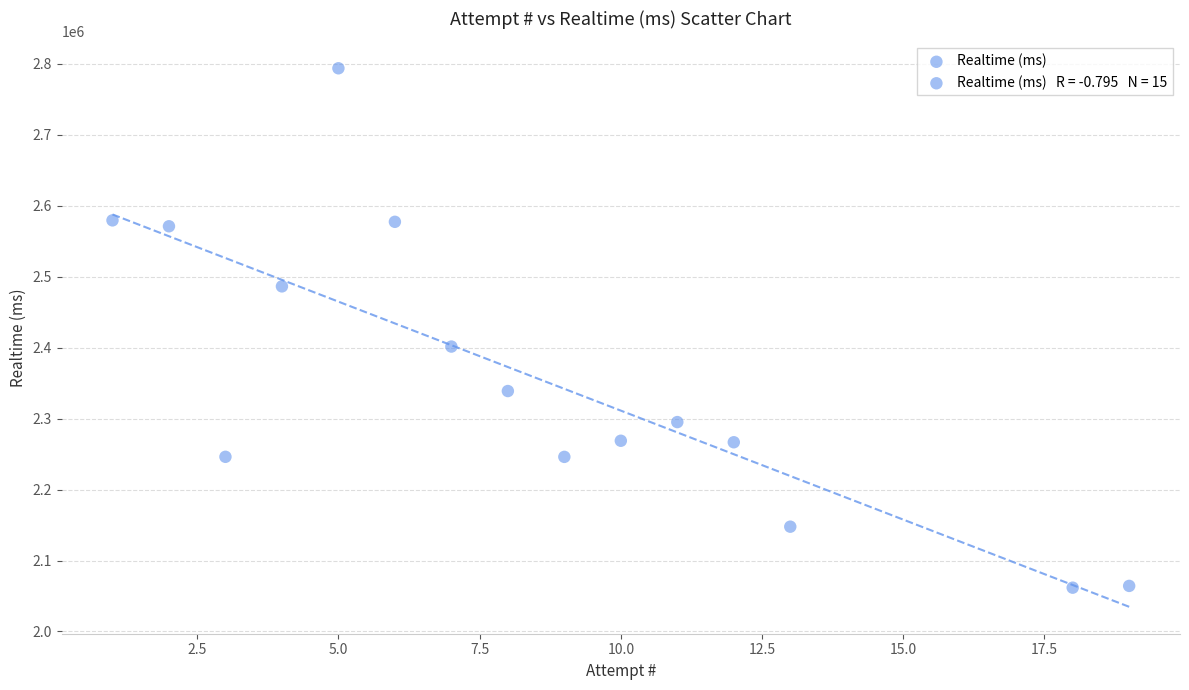

What Y value in the scatter plot is closest to 2427837?

2401639